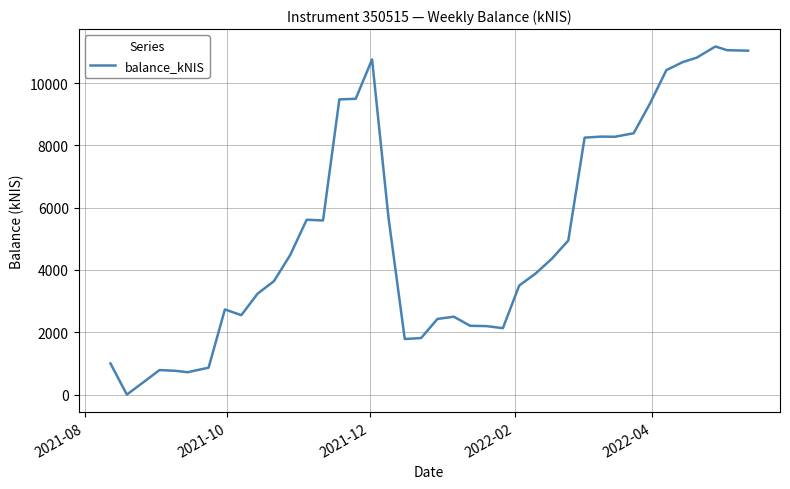

What is the difference between the maximum and minimum values?

11175.3